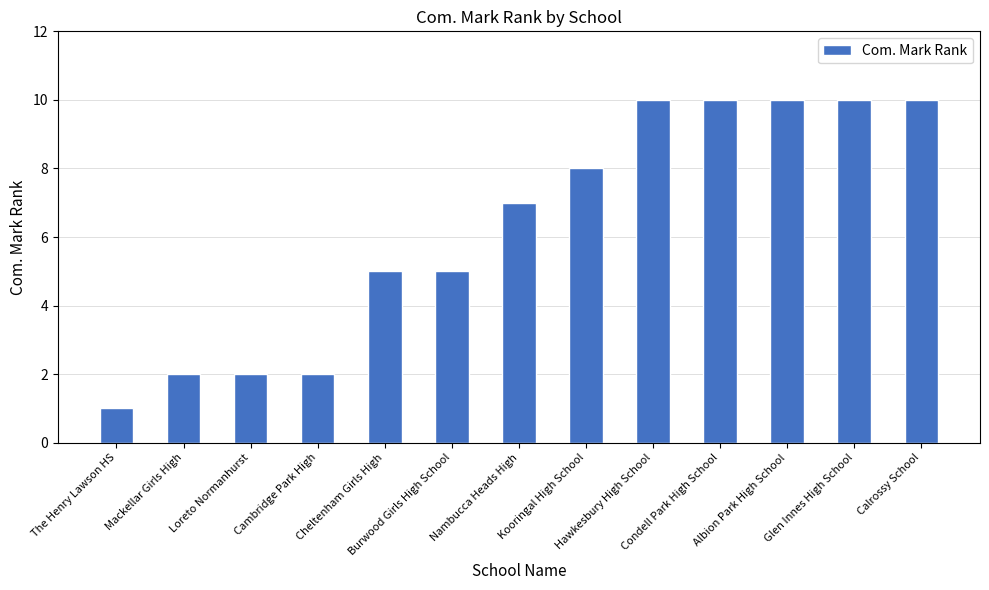

Is it true that the value at Nambucca Heads High is 12?

False